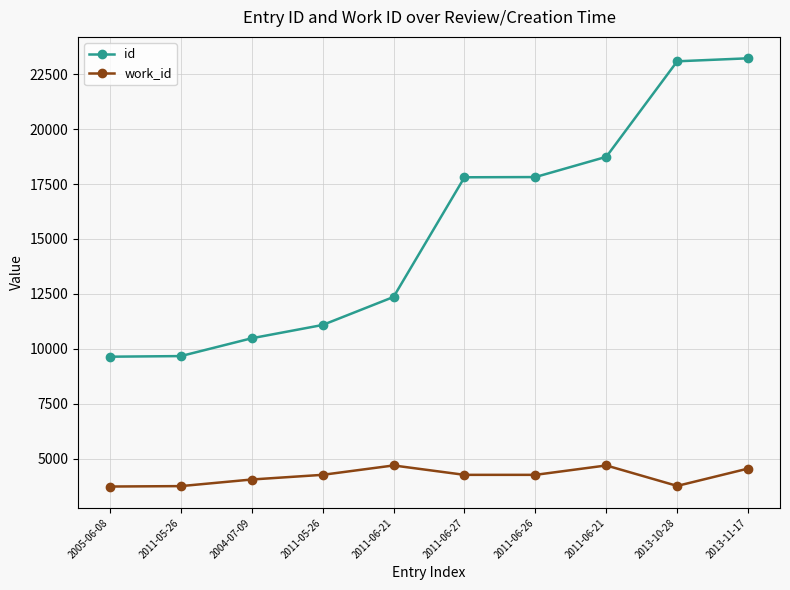

Which label corresponds to the largest value in the chart?

2013-11-17